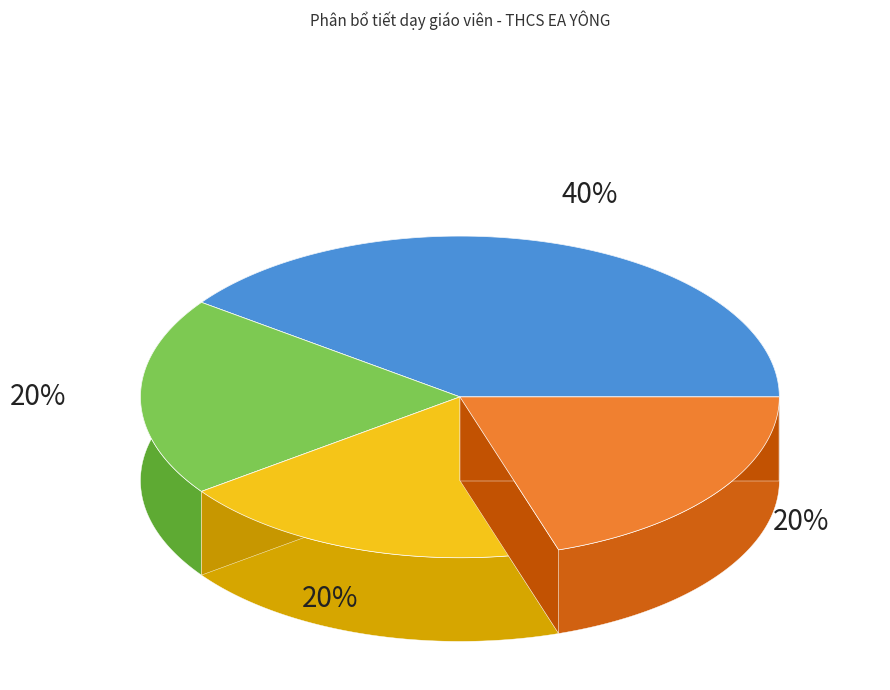

Is there any slice that represents more than half of the pie?

No